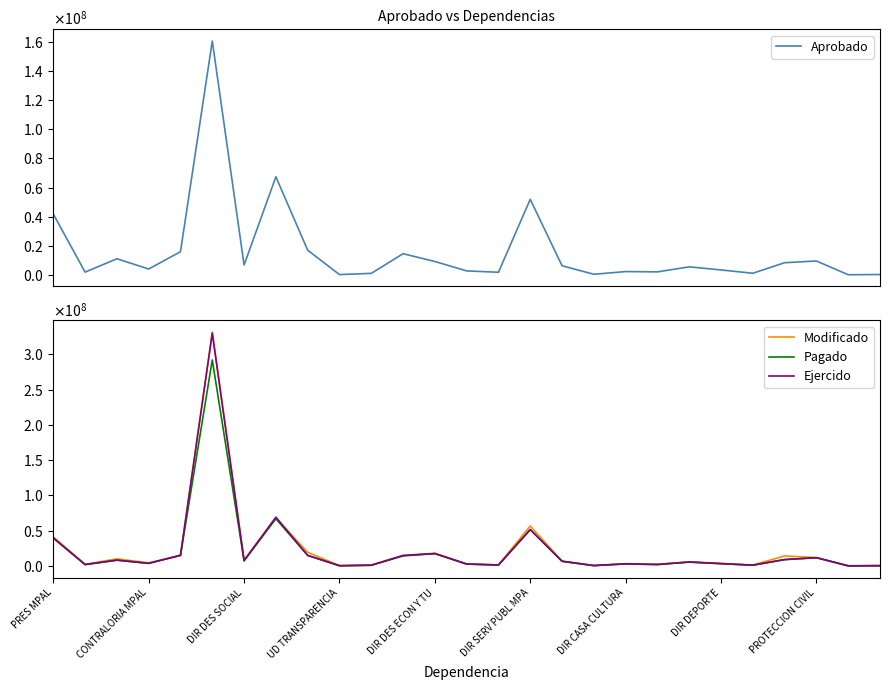

Rank the series by their maximum value, from lowest to highest.

Aprobado, Pagado, Ejercido, Modificado